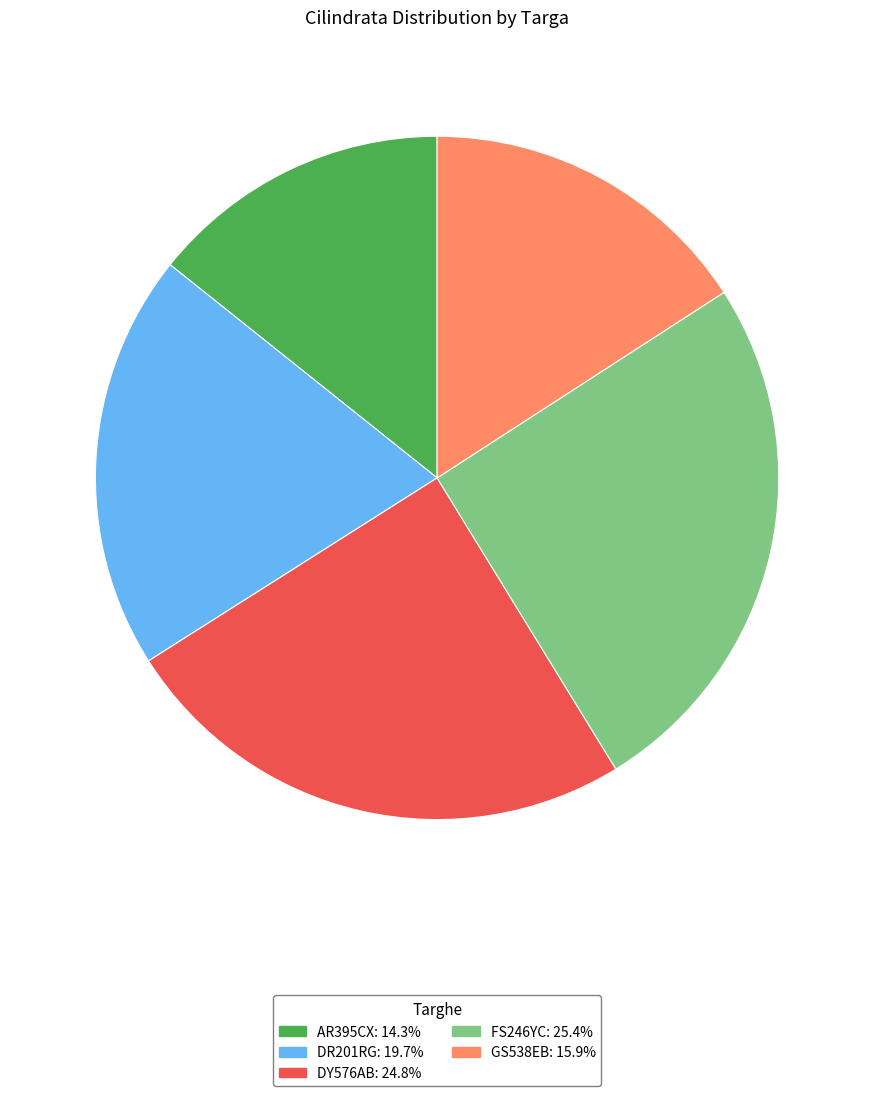

Rank the categories by value from lowest to highest.

AR395CX, GS538EB, DR201RG, DY576AB, FS246YC